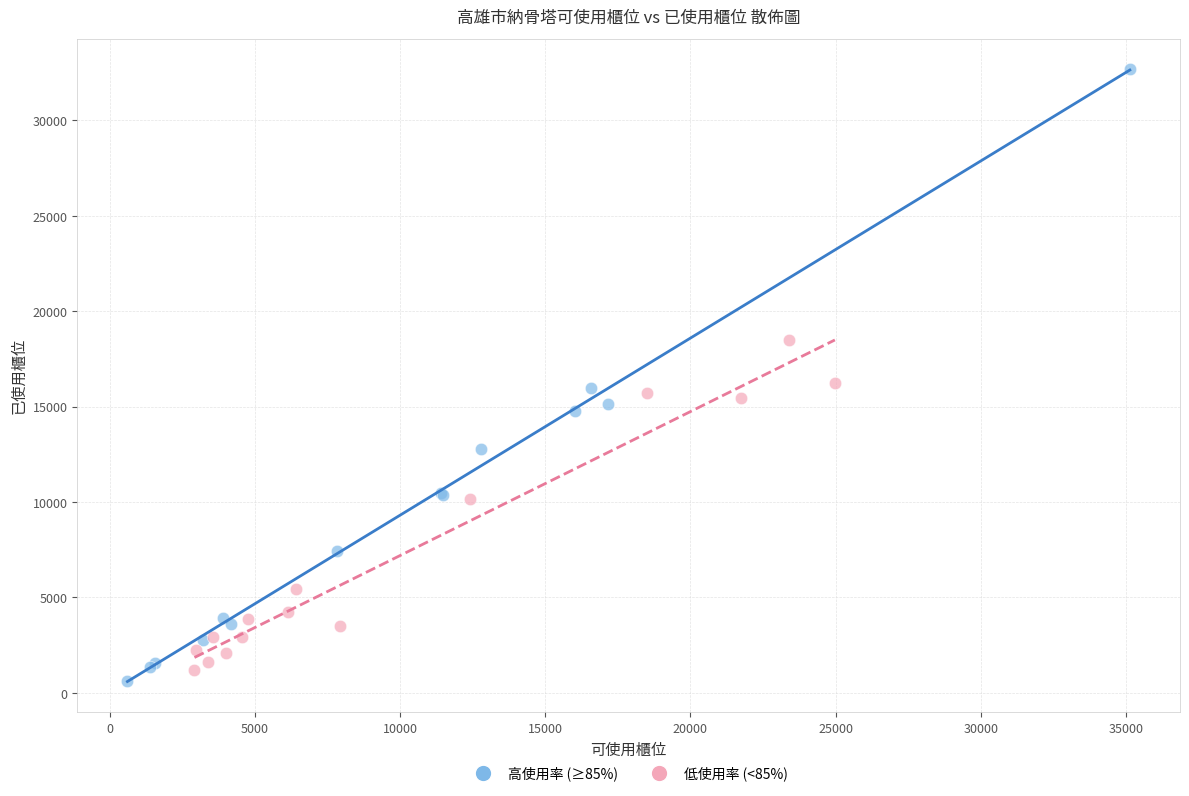

Which series has the largest Y range (max minus min)?

高使用率 (≥85%)